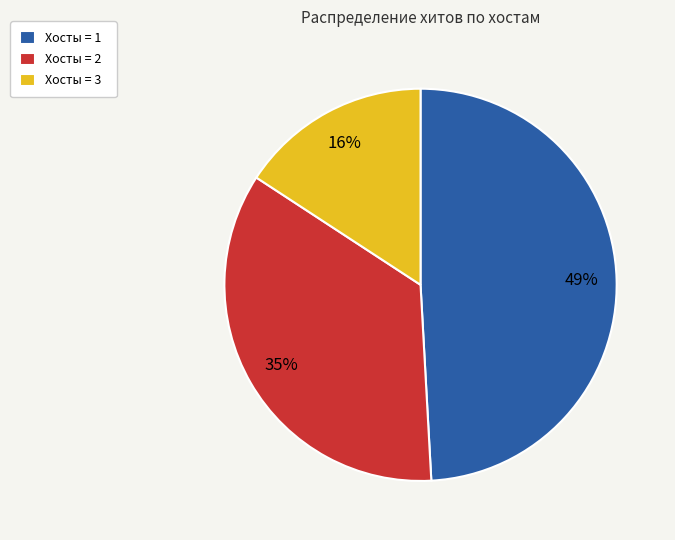

True or false: Хосты = 1 accounts for 49% of the total.

True